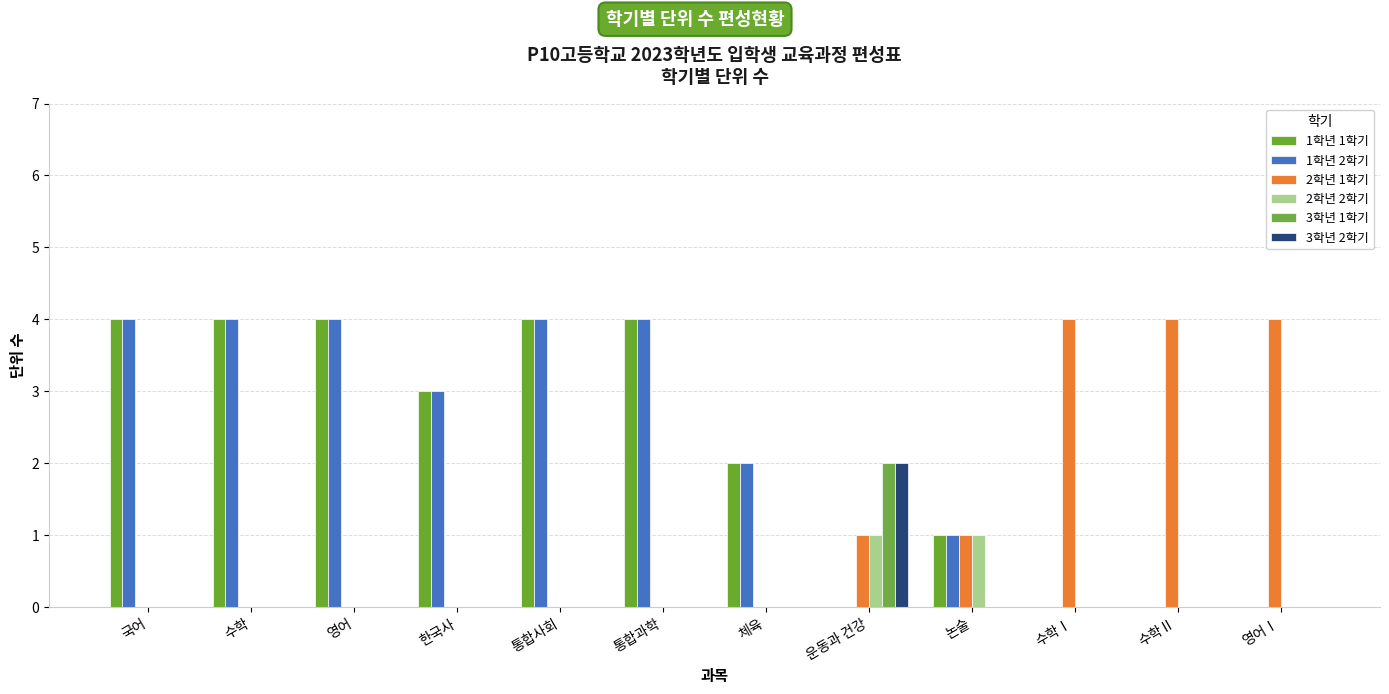

Which series has the largest total across all categories?

1학년 1학기